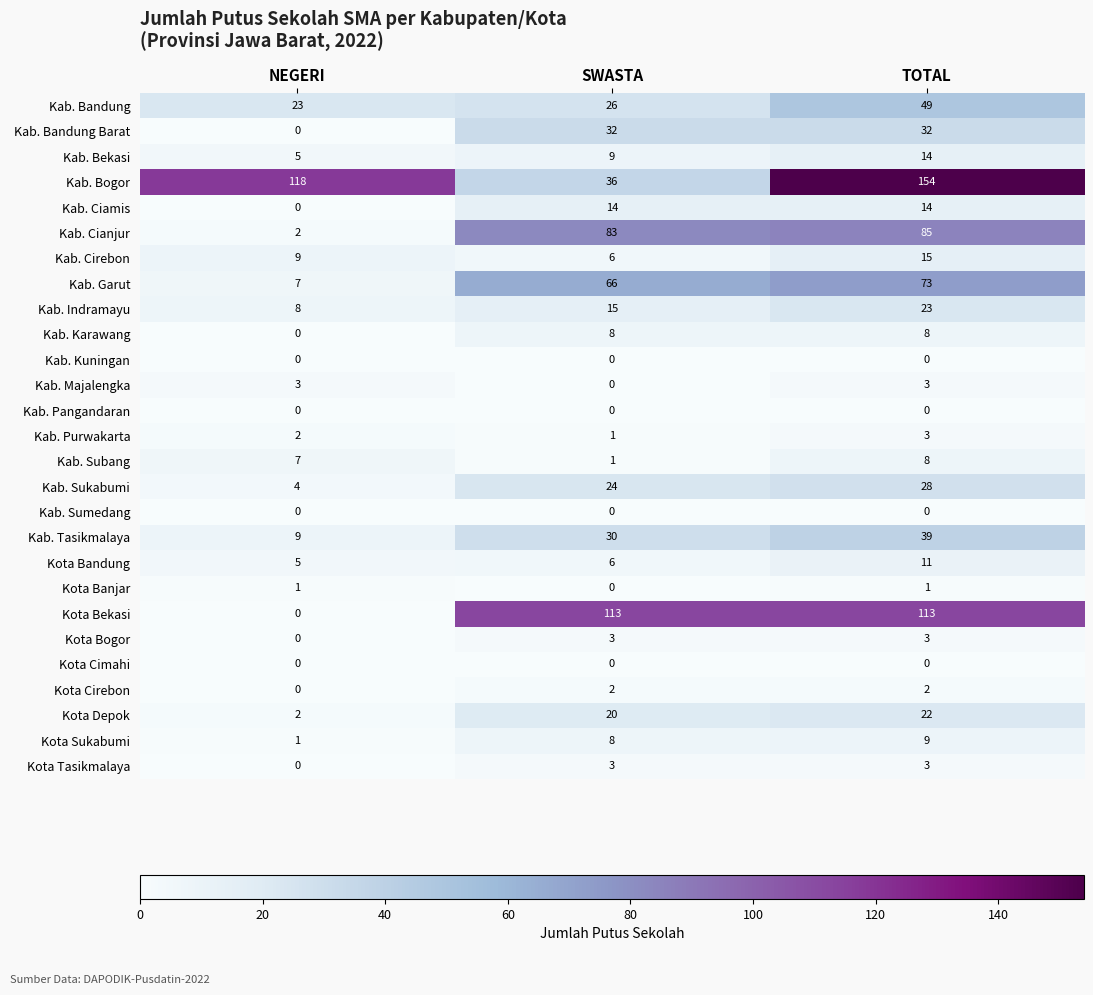

The value of Kota Cimahi at SWASTA is 0. True or false?

True